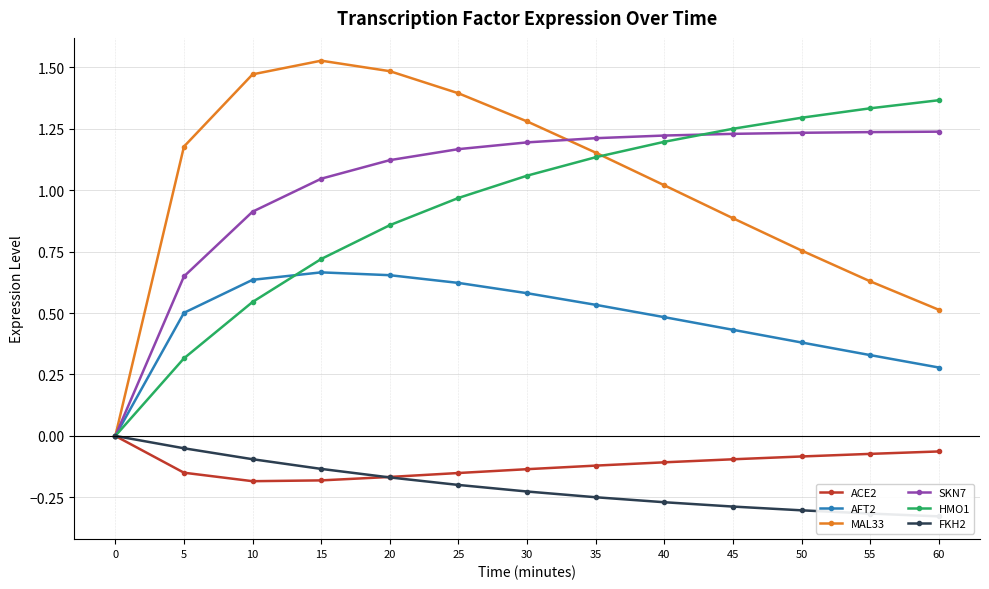

Is the value of AFT2 at 35 greater than the value of FKH2 at 45?

Yes